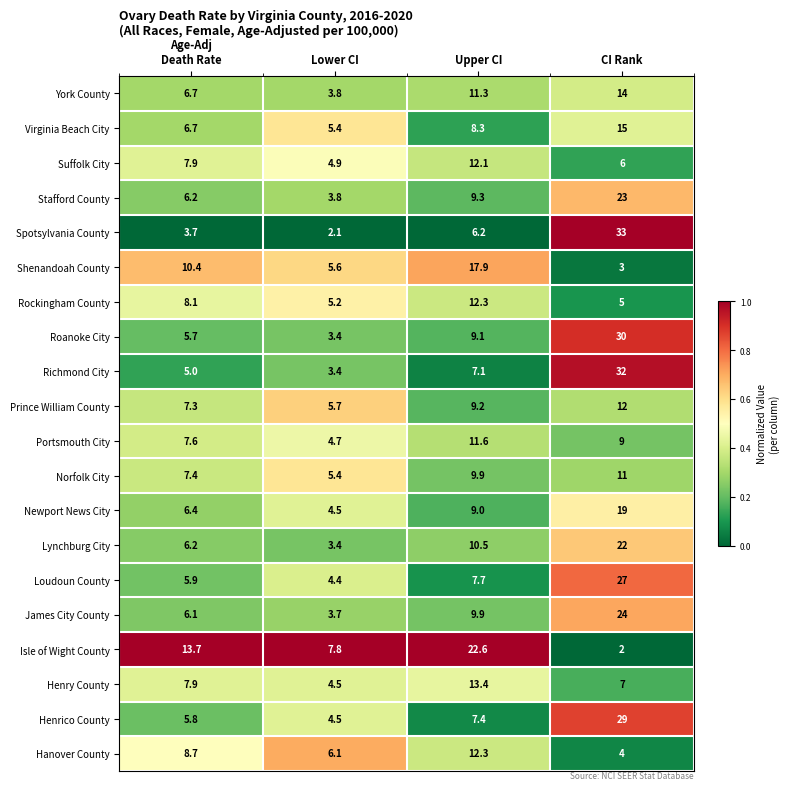

What is the lowest value of the Portsmouth City series?

4.7